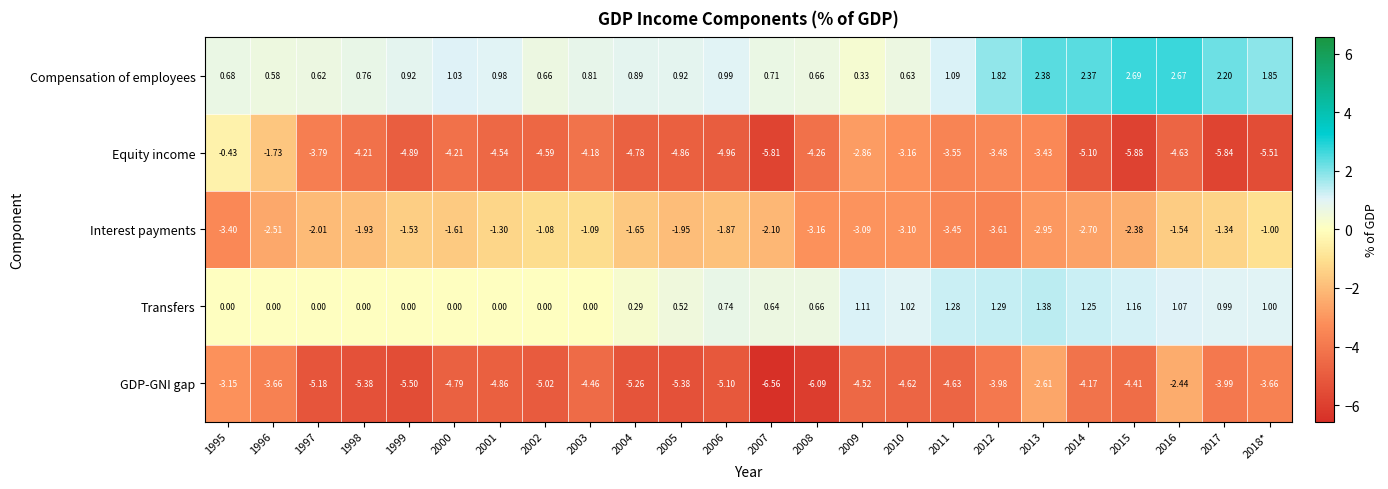

Rank the series at 2000 from highest to lowest value.

Compensation of employees, Transfers, Interest payments, Equity income, GDP-GNI gap